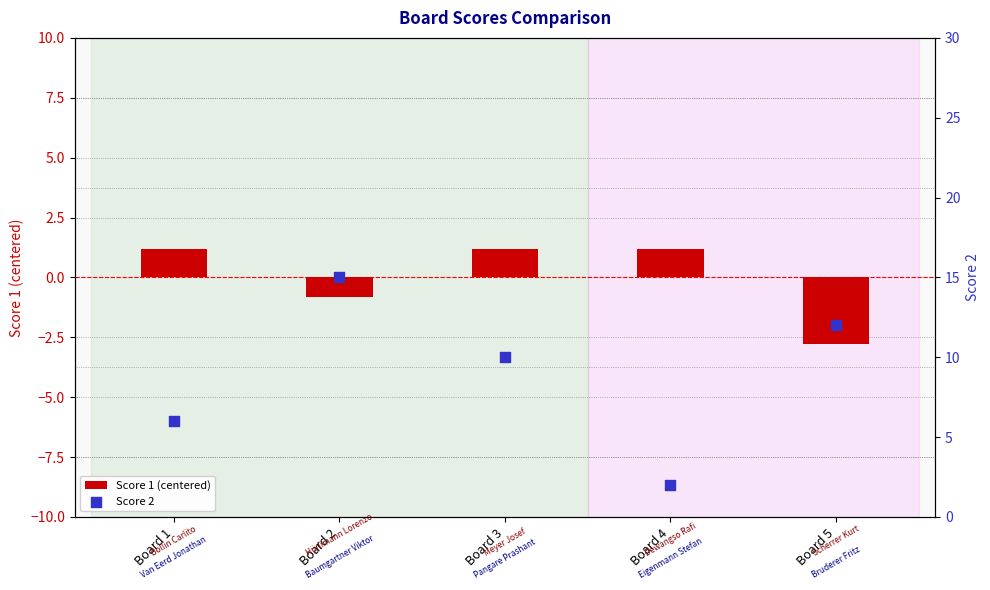

Which series reaches the minimum Y coordinate?

Score 1 (centered)